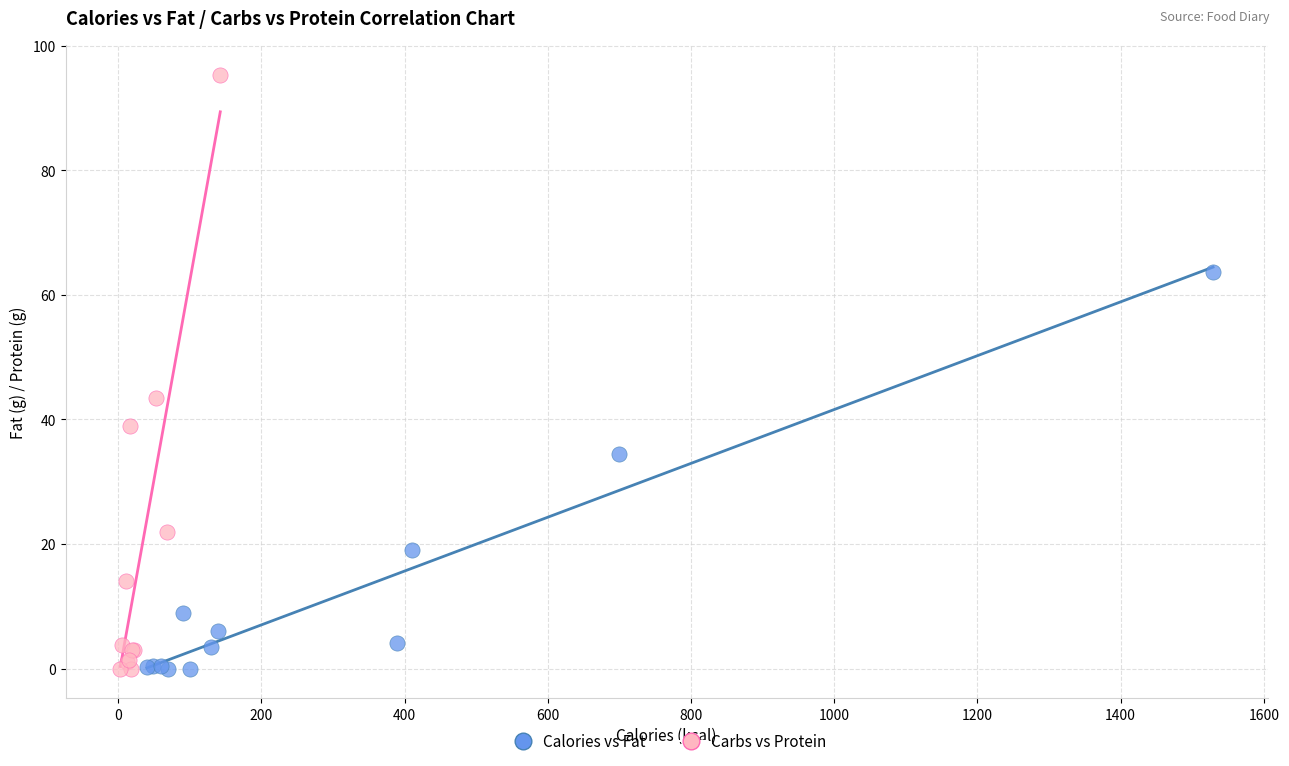

Which series contains the highest Y value?

Carbs vs Protein